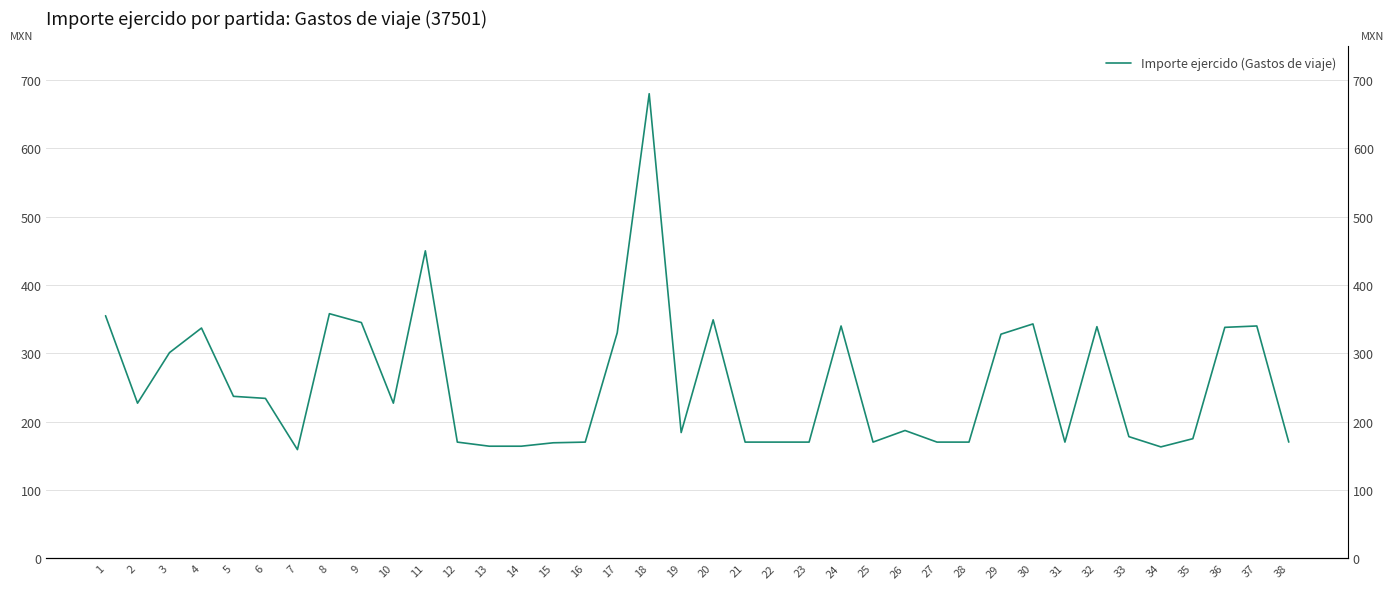

At which category does the data reach its first local valley?

2